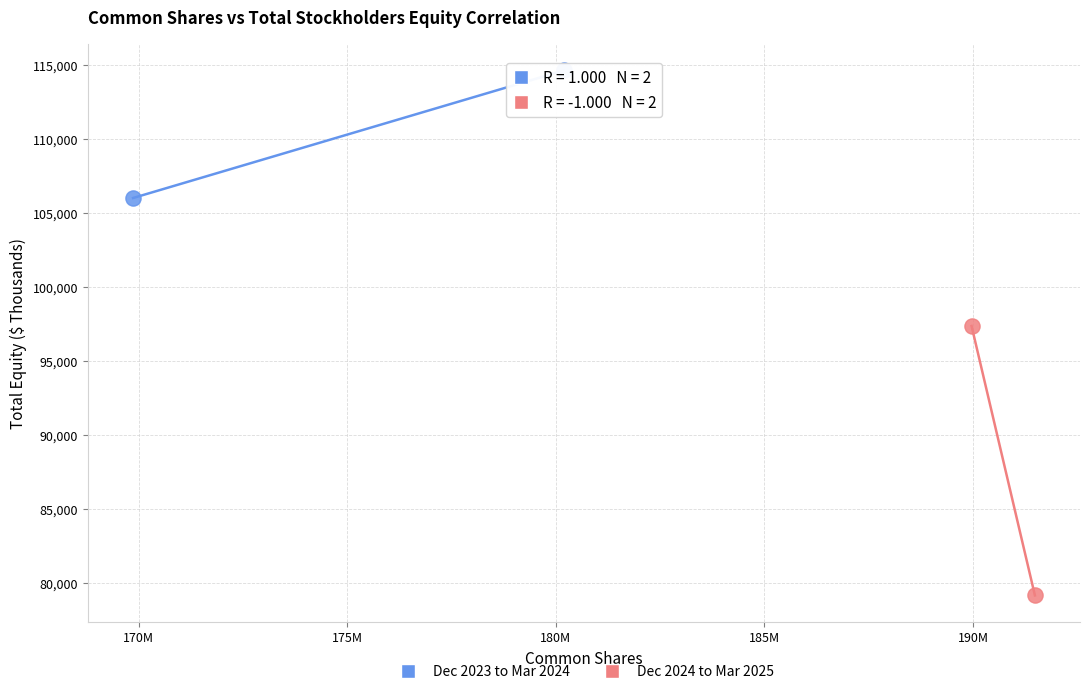

Which series contains the highest Y value?

Dec 2023 to Mar 2024